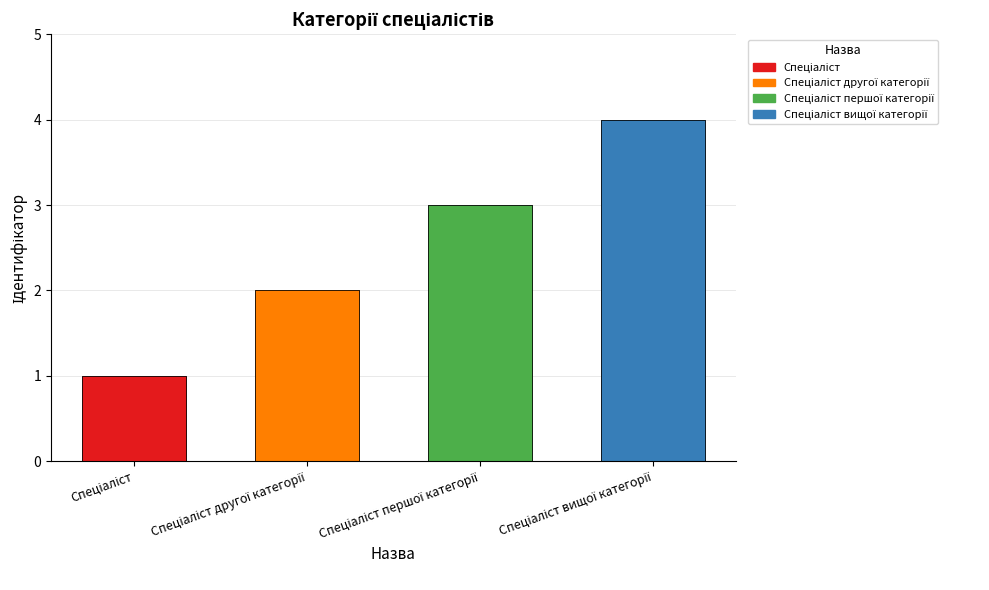

What is the approximate value at Спеціаліст першої категорії?

3